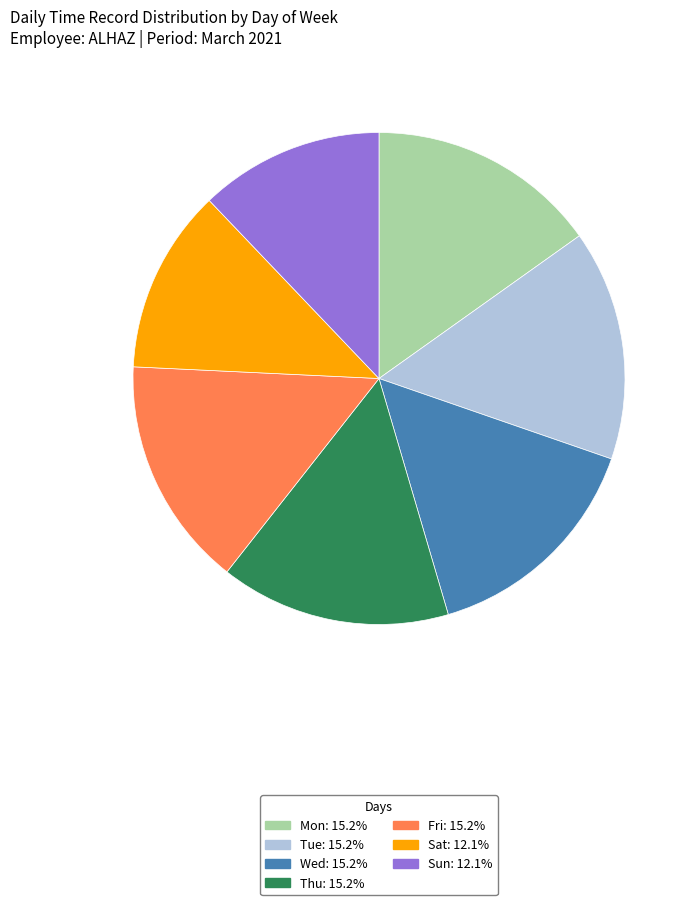

Does Tue account for over 50% of the chart?

No